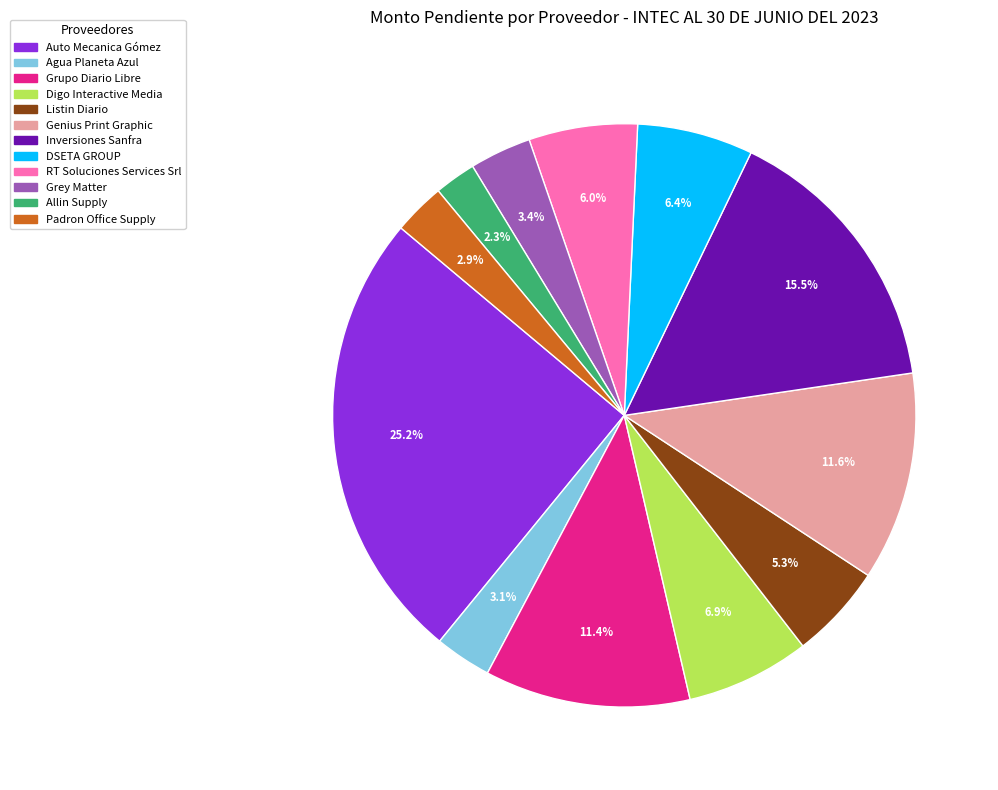

What is the largest slice in the pie chart?

Auto Mecanica Gómez